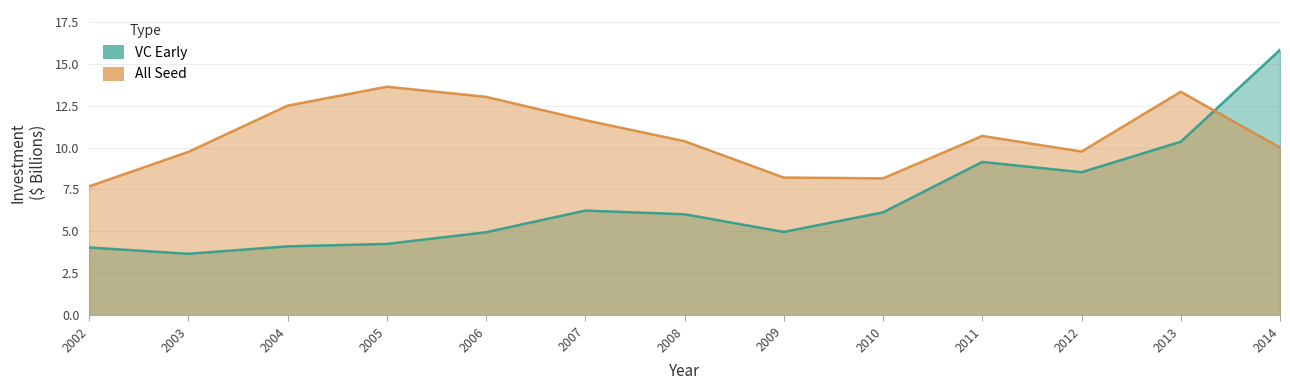

Does the chart display data point markers on the line(s)?

No